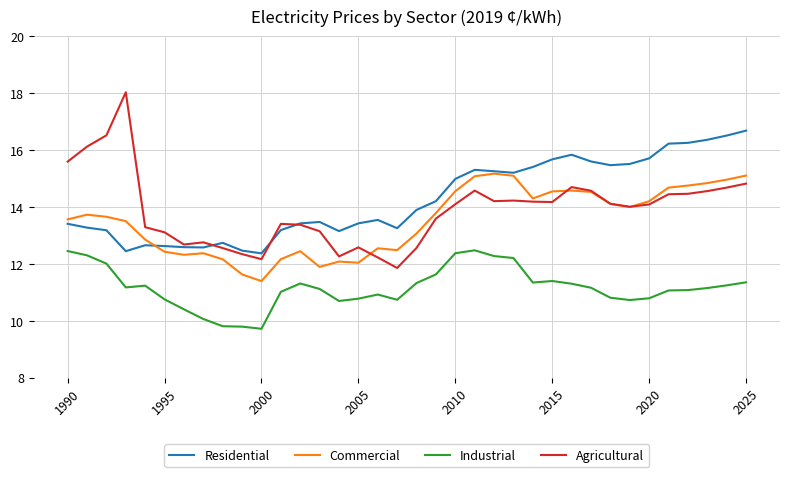

True or false: Agricultural and Industrial intersect in this chart.

False